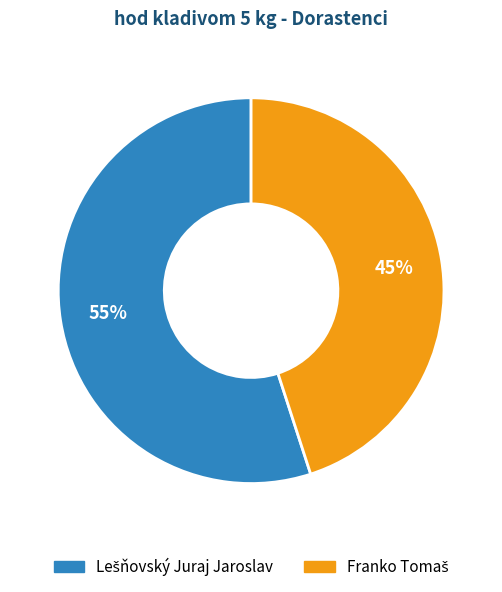

To the nearest percent, what is the difference between the largest and smallest slice percentages?

10%